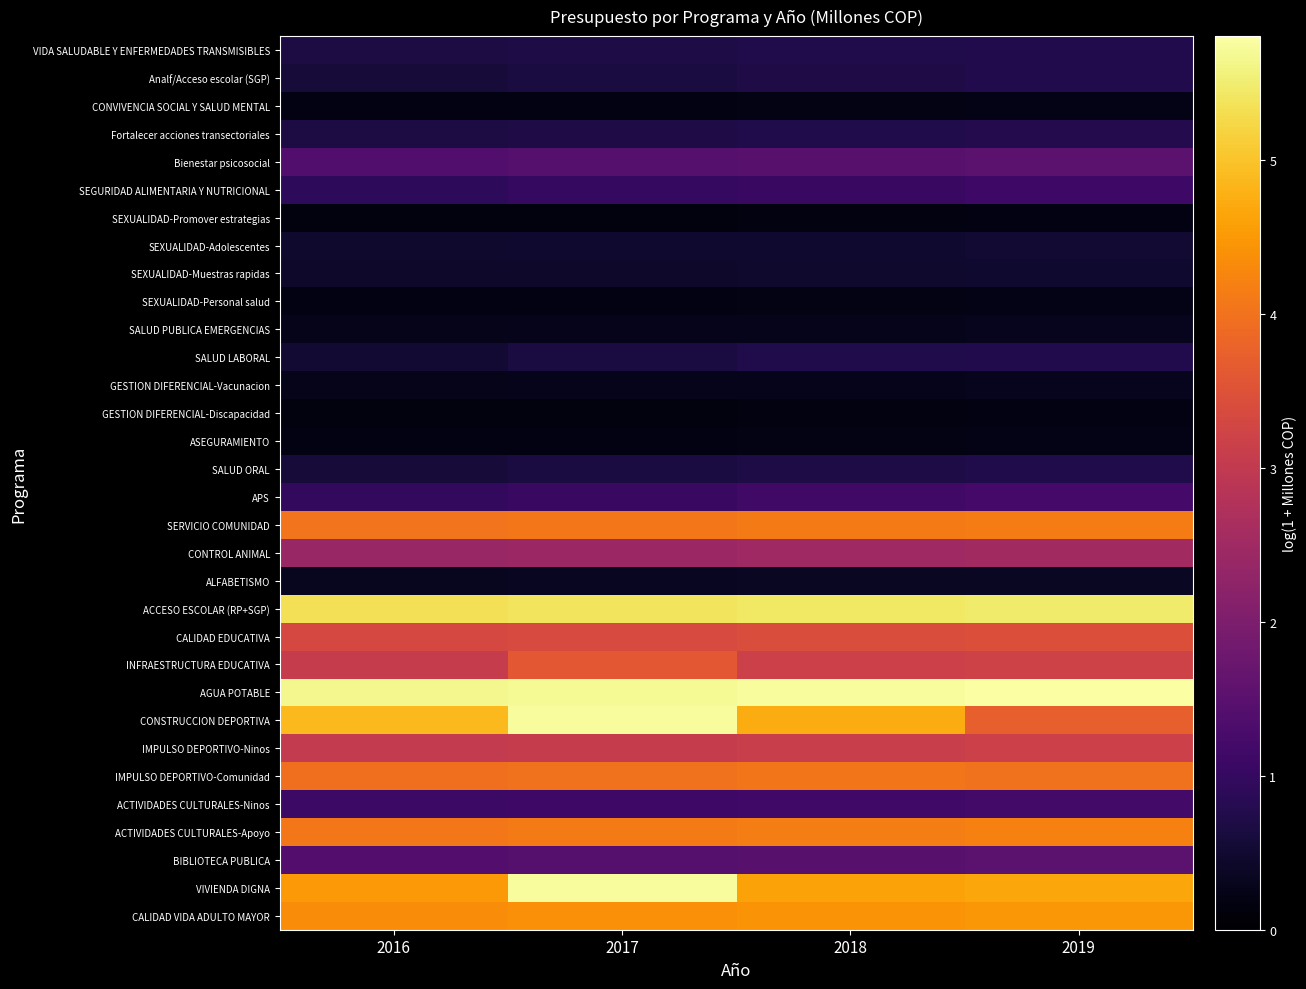

How many data points does each series have?

4